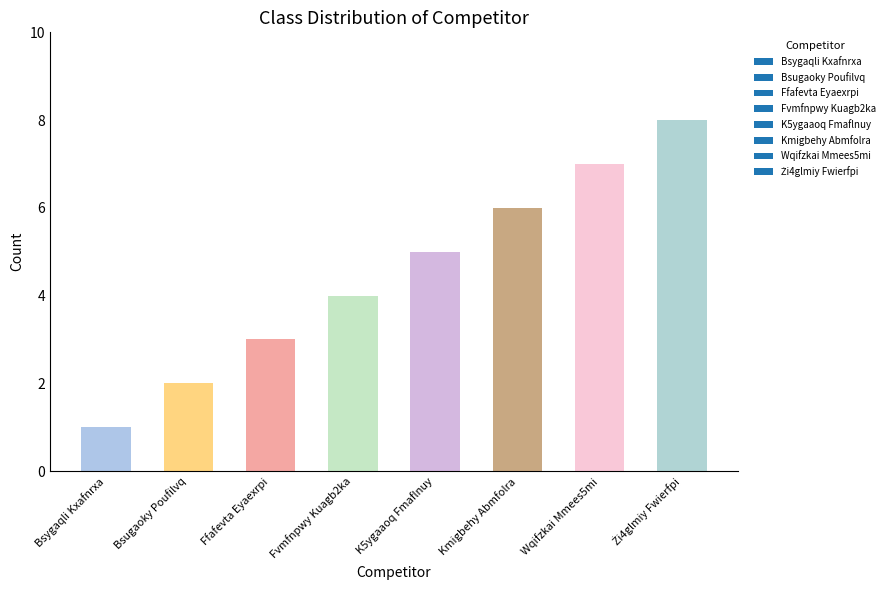

Approximately how many times larger is the value at Fvmfnpwy Kuagb2ka compared to Ffafevta Eyaexrpi?

1.3